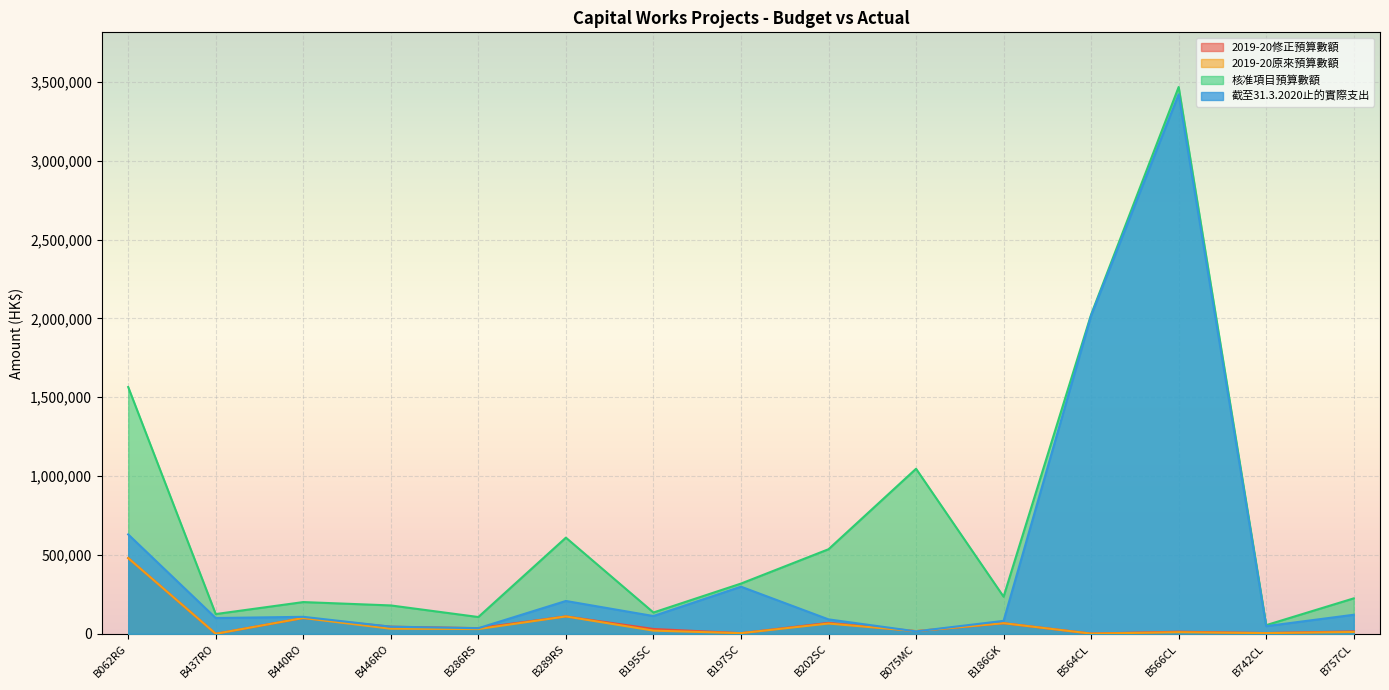

Reading left to right, transcribe all the data shown in this chart.

2019-20修正預算數額: 480000	0	100000	45000	35800	110000	30410	3800	69000	16800	67000	1320	13000	4780	14900
2019-20原來預算數額: 480000	0	100000	32000	30000	110000	20000	3800	65000	16800	67000	1000	10000	4280	11340
核准項目預算數額: 1564600	125000	201000	179700	106200	609600	134900	318300	536100	1046400	235200	2024300	3467200	54800	224500
截至31.3.2020止的實際支出: 630078	99805	107479	44797	35320	208016	112447	298685	91323	15211	81913	2017903	3420876	48418	120619